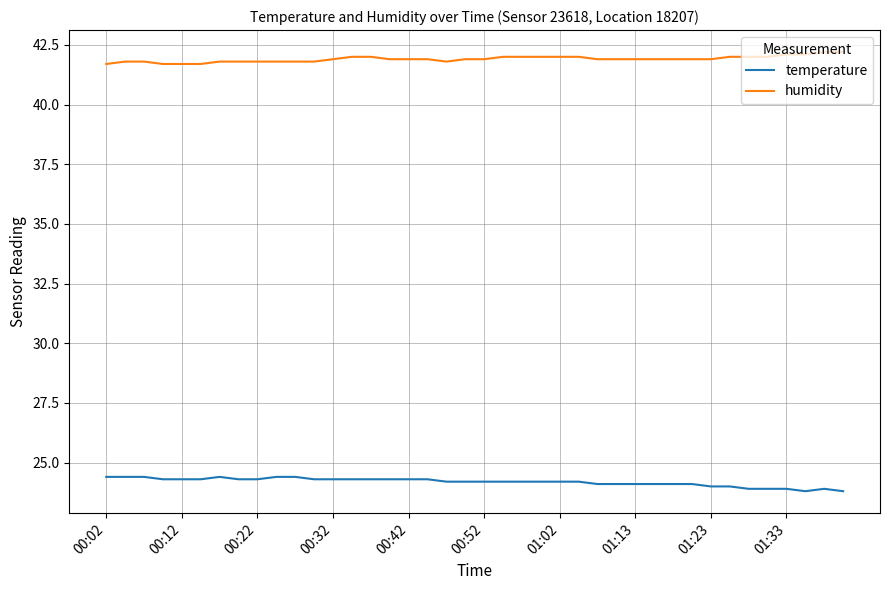

At how many categories does at least one series exceed 39?

40